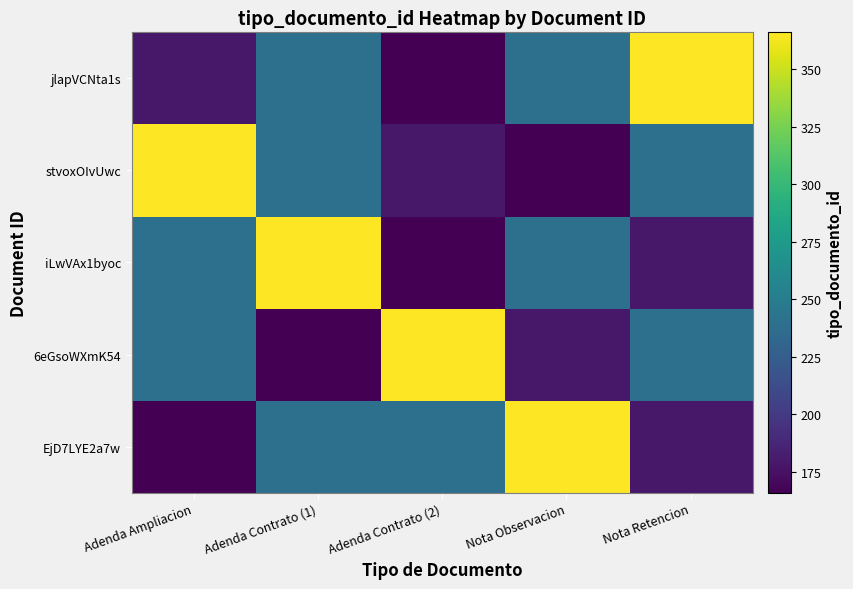

At which category does the chart reach its peak across all series?

Nota Observacion